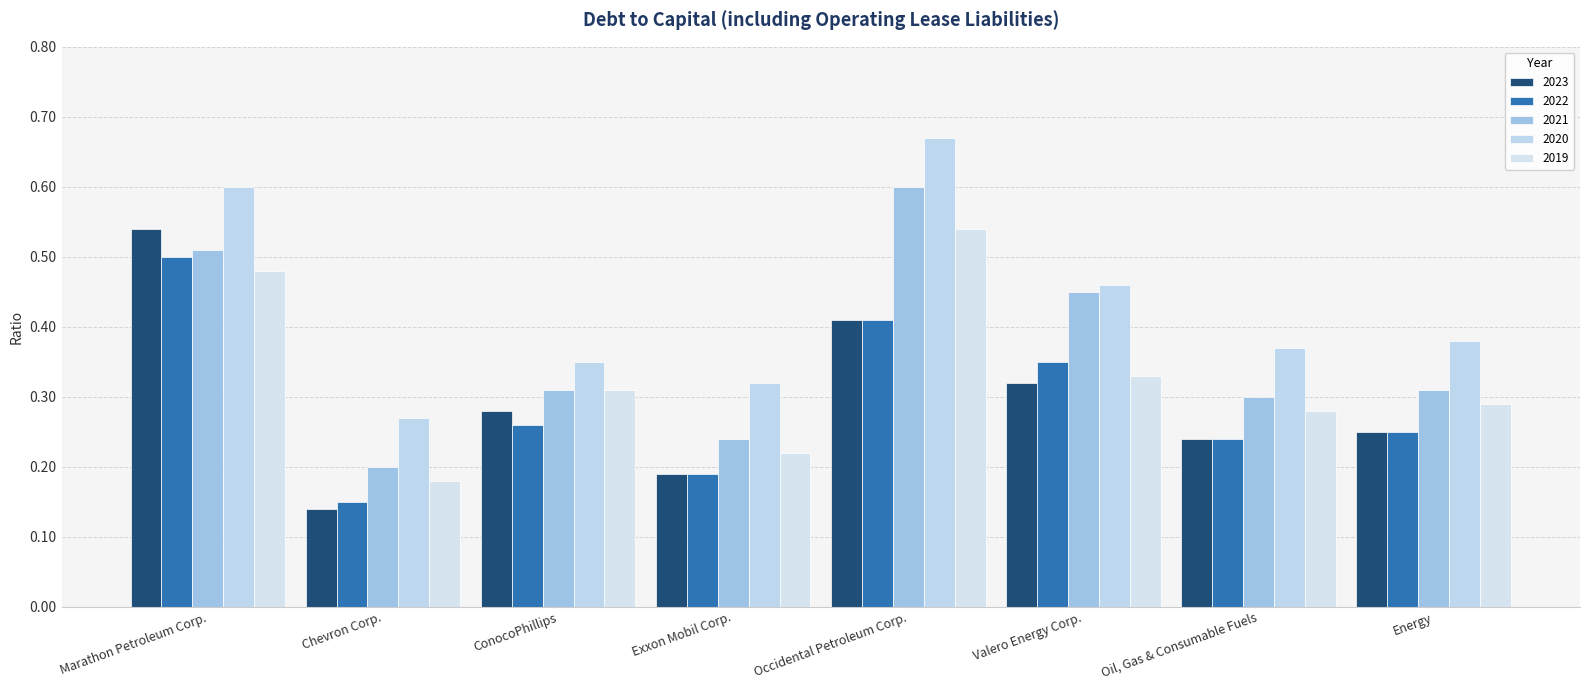

True or false: 2019 has a value of 0.3 at Energy.

True